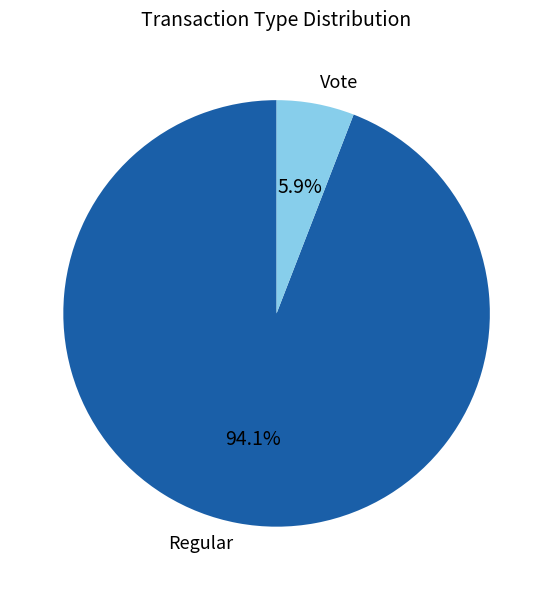

Does Vote account for over 50% of the chart?

No